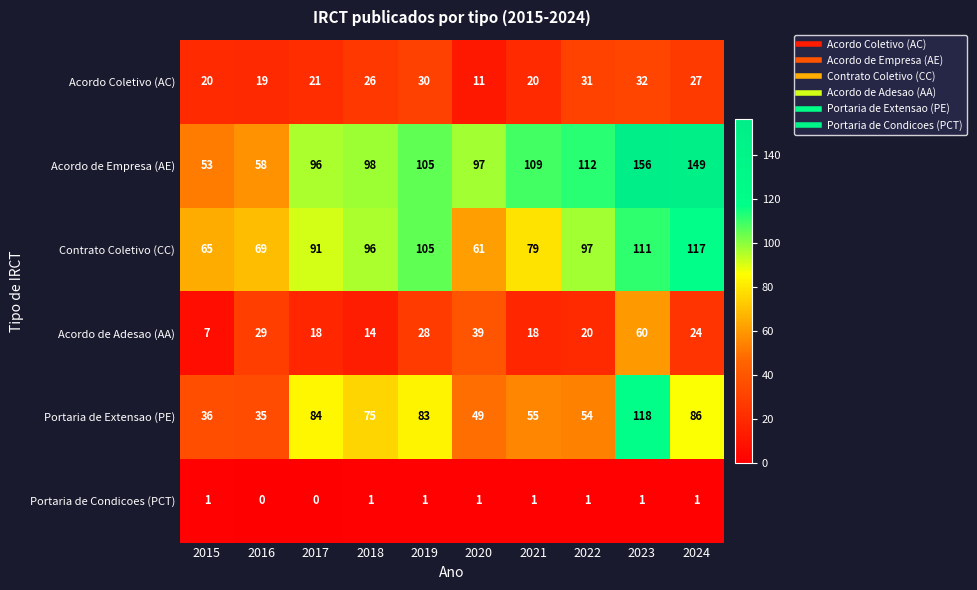

Rank the series by their maximum value, from highest to lowest.

Acordo de Empresa (AE), Portaria de Extensao (PE), Contrato Coletivo (CC), Acordo de Adesao (AA), Acordo Coletivo (AC), Portaria de Condicoes (PCT)